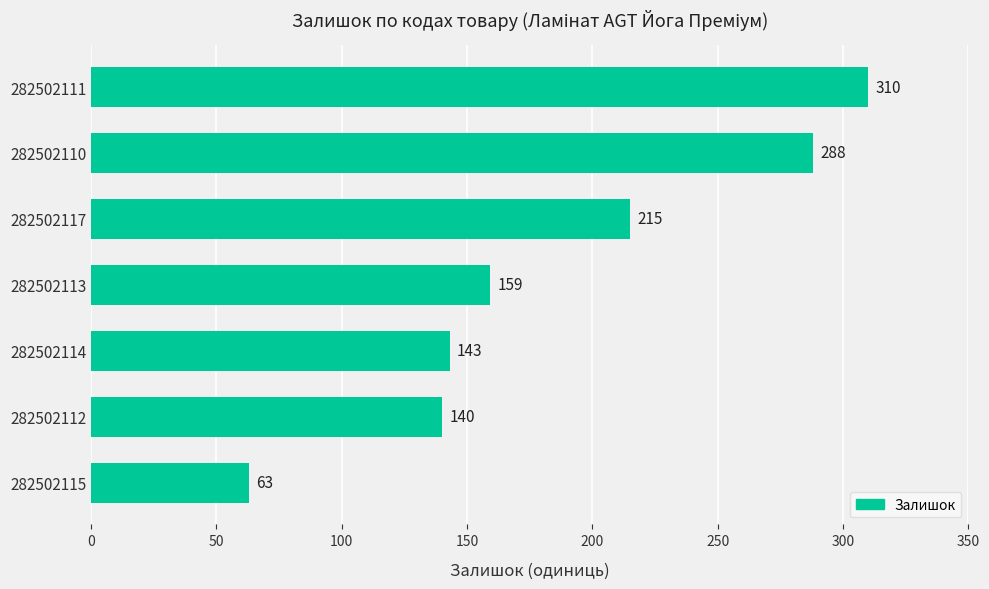

The value at 282502111 is 212. True or false?

False